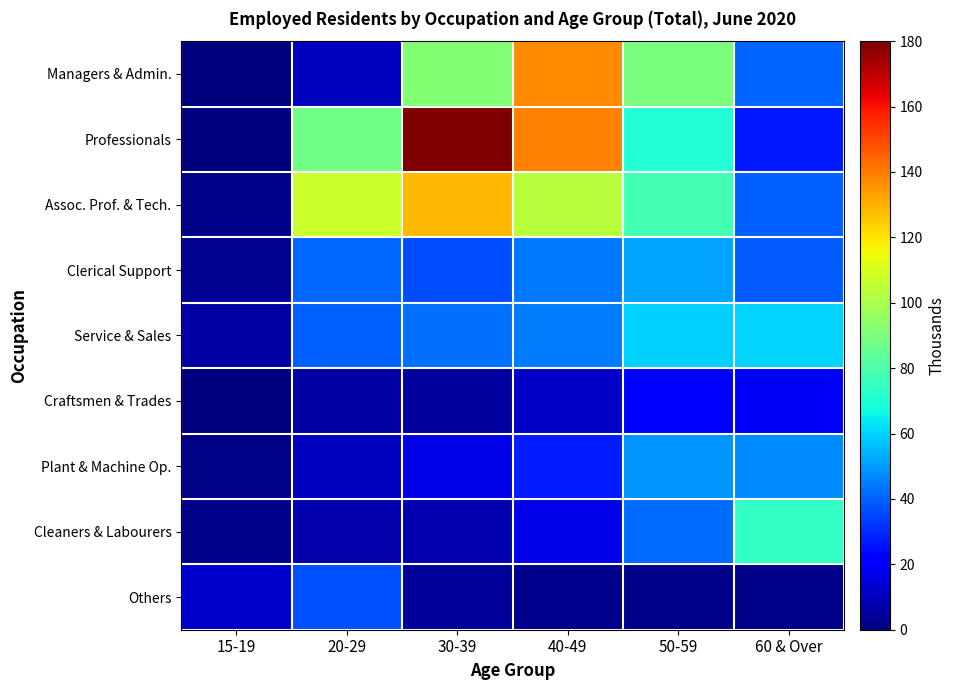

What is the spread (max minus min) of values at 40-49?

136.6